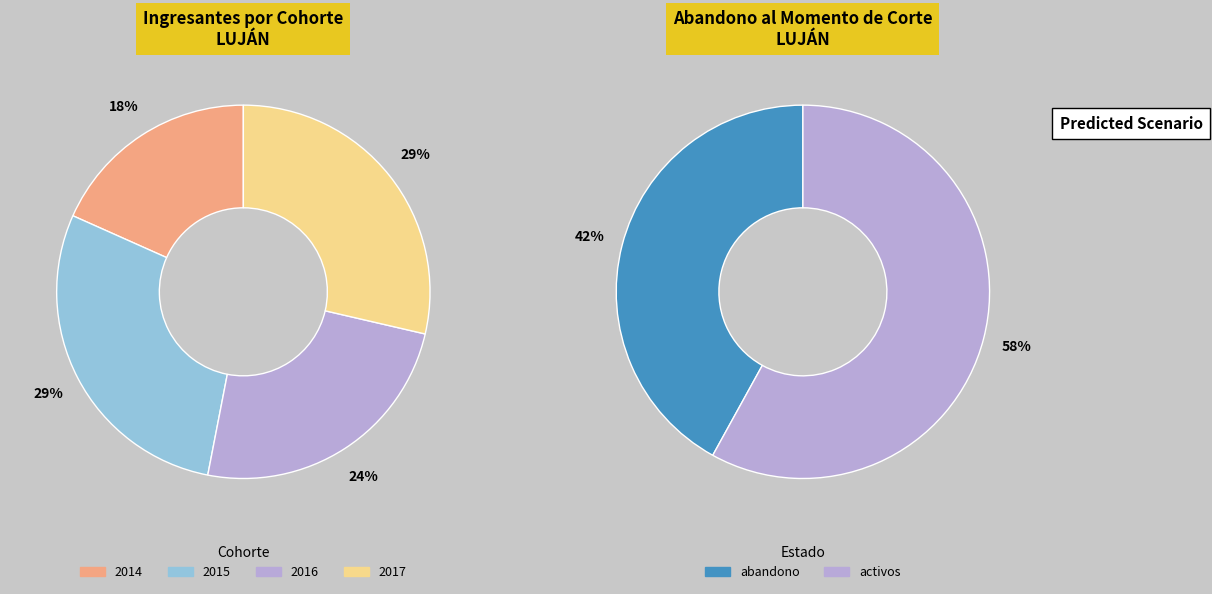

Does any single category account for the majority?

No